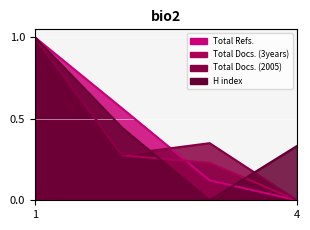

Between which two adjacent categories do H index and Total Docs. (2005) first intersect?

1 and 2